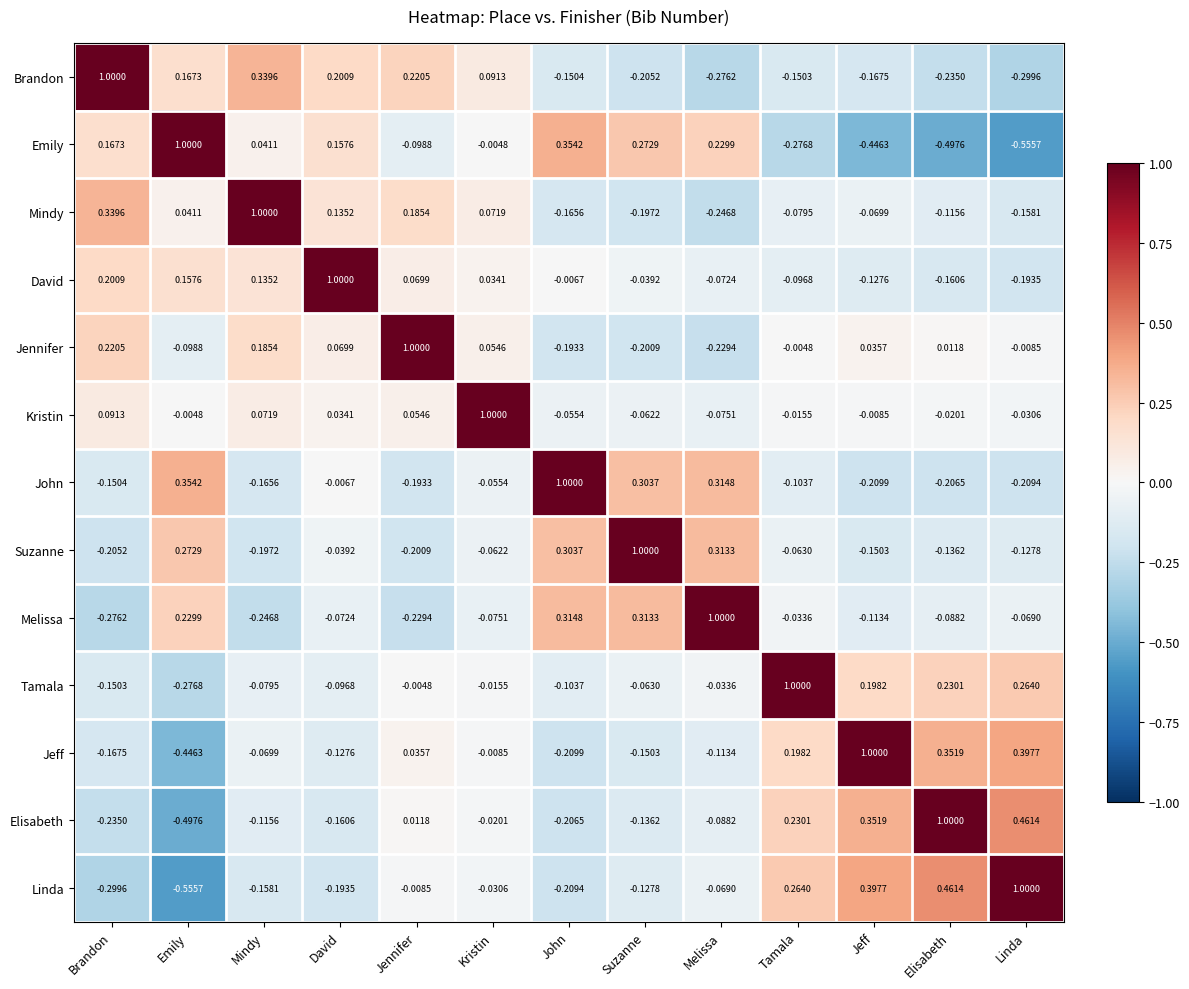

Rank the categories by Elisabeth value from highest to lowest.

Elisabeth, Linda, Jeff, Tamala, Jennifer, Kristin, Melissa, Mindy, Suzanne, David, John, Brandon, Emily